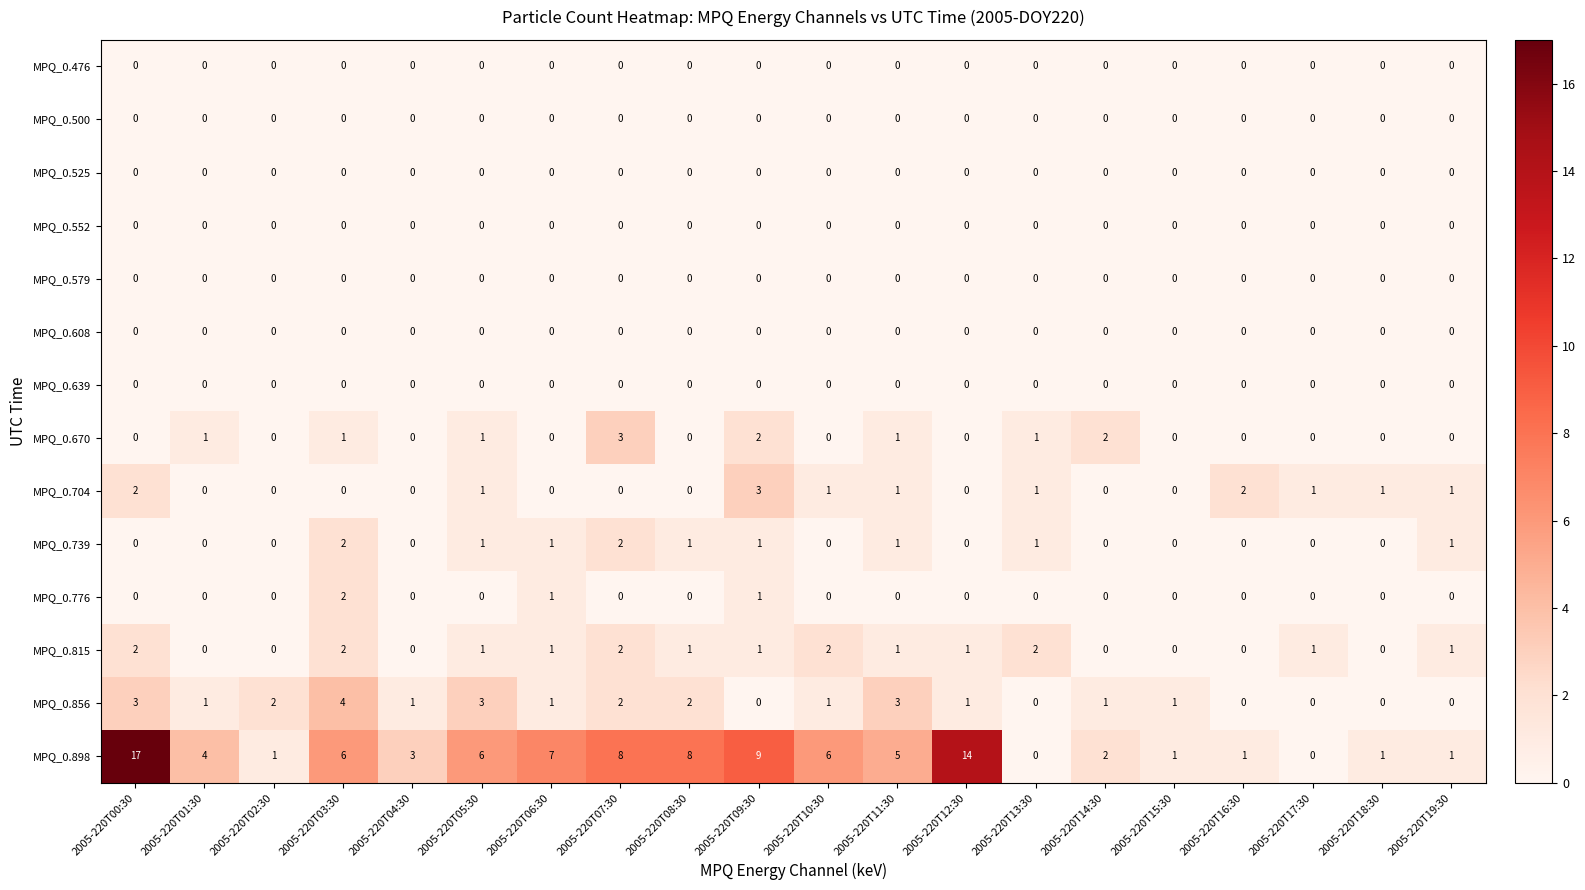

Is it true that MPQ_0.579 equals 0 at 2005-220T04:30?

True